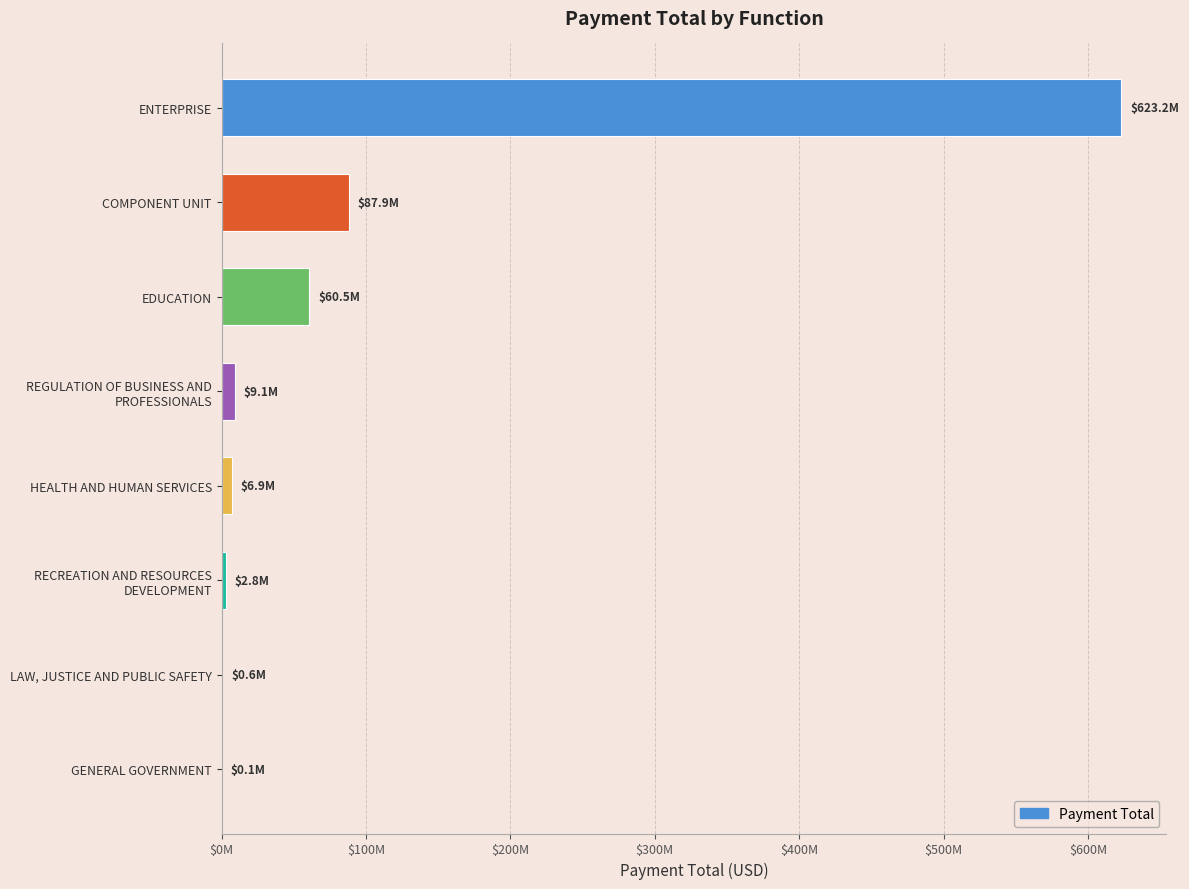

At which category does the chart reach its peak across all series?

ENTERPRISE